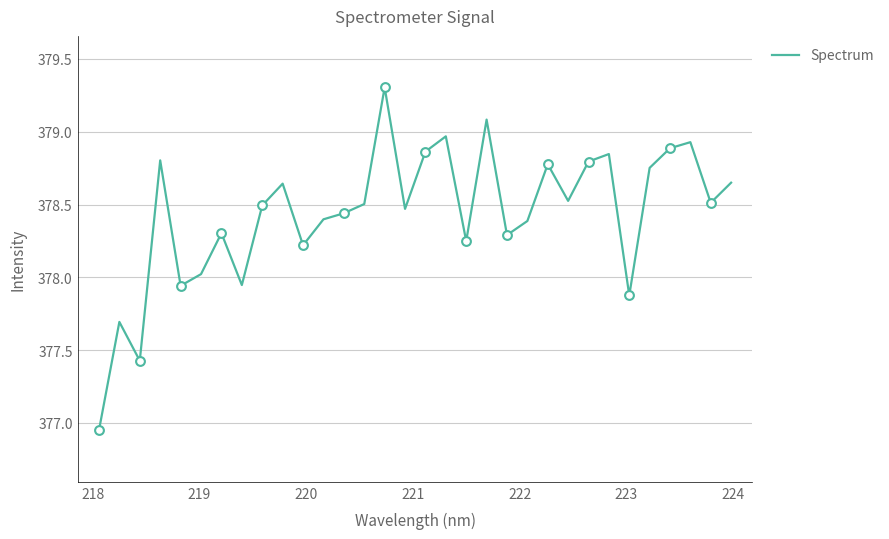

What is the maximum value shown in the chart?

379.3